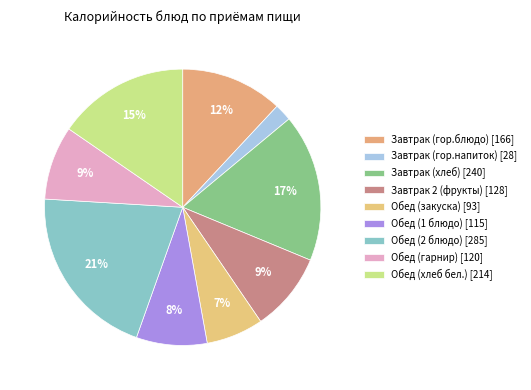

What is the change in value from Обед (закуска) to Обед (1 блюдо)?

+22